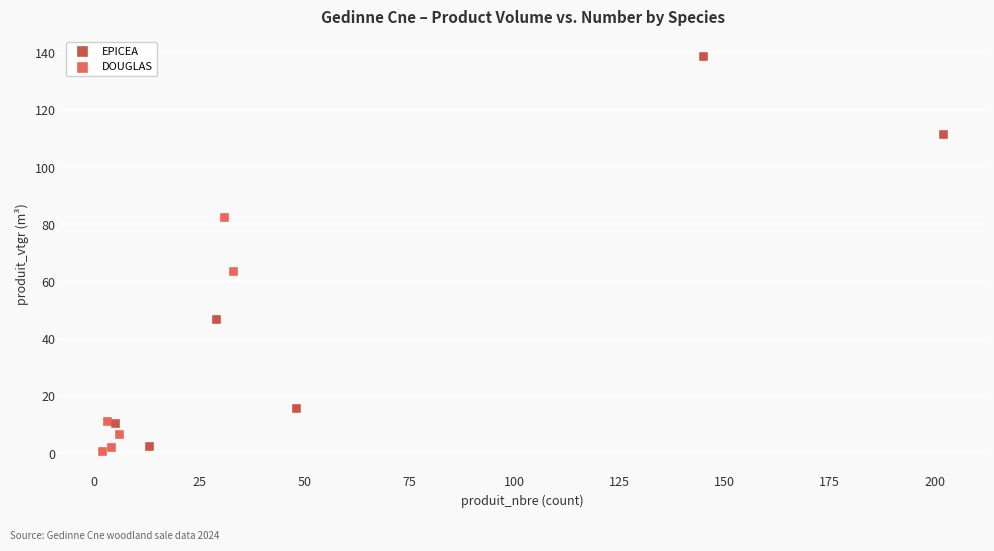

Which series has the widest spread of Y values?

EPICEA